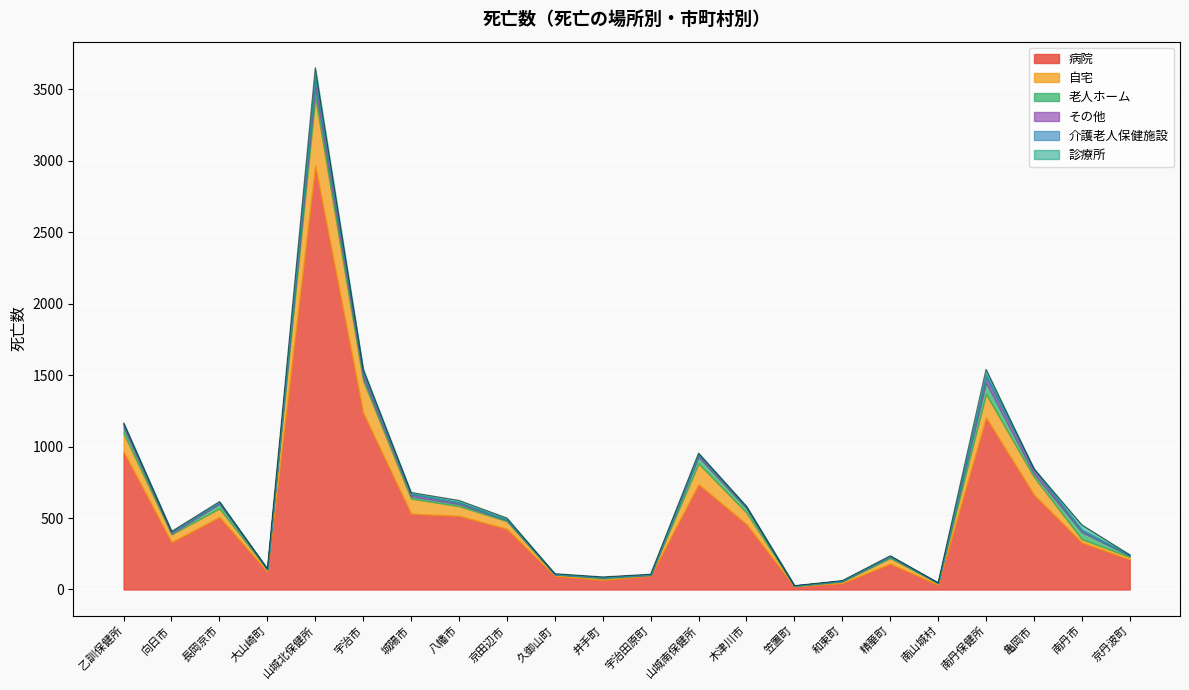

Rank the categories by その他 value from highest to lowest.

山城北保健所, 南丹保健所, 宇治市, 亀岡市, 乙訓保健所, 山城南保健所, 城陽市, 向日市, 八幡市, 木津川市, 長岡京市, 南丹市, 精華町, 京田辺市, 宇治田原町, 京丹波町, 大山崎町, 井手町, 和束町, 久御山町, 南山城村, 笠置町